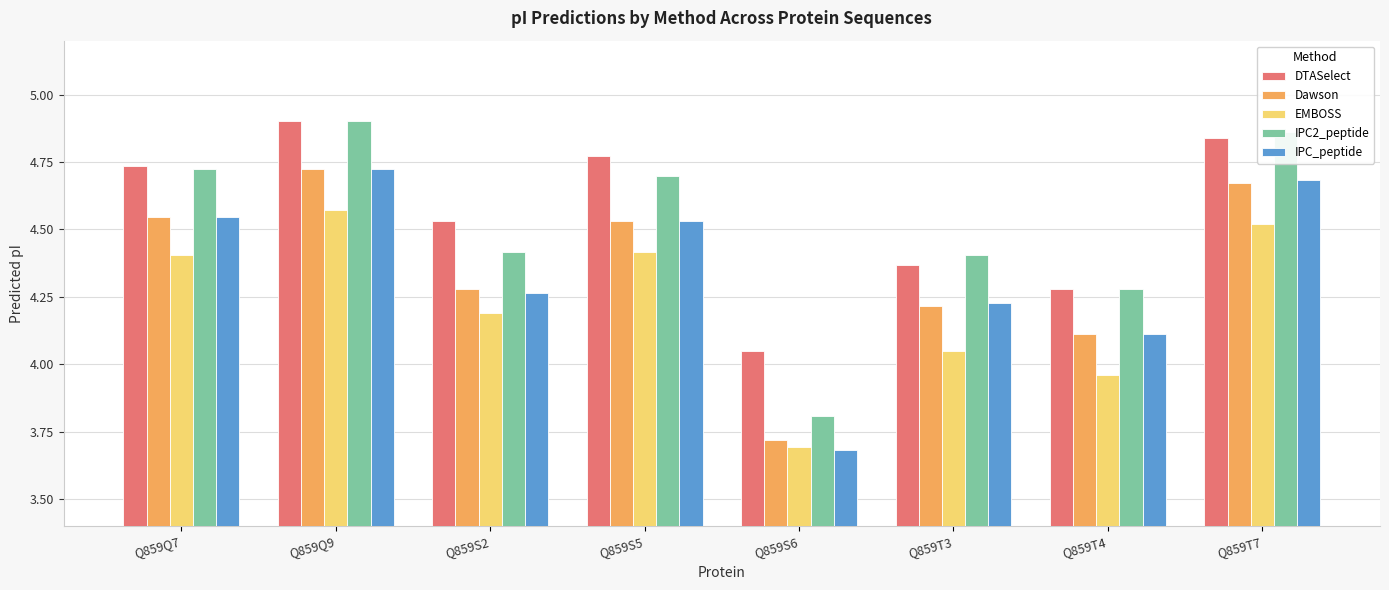

What is the label of the 2nd bar from the right?

Q859T4